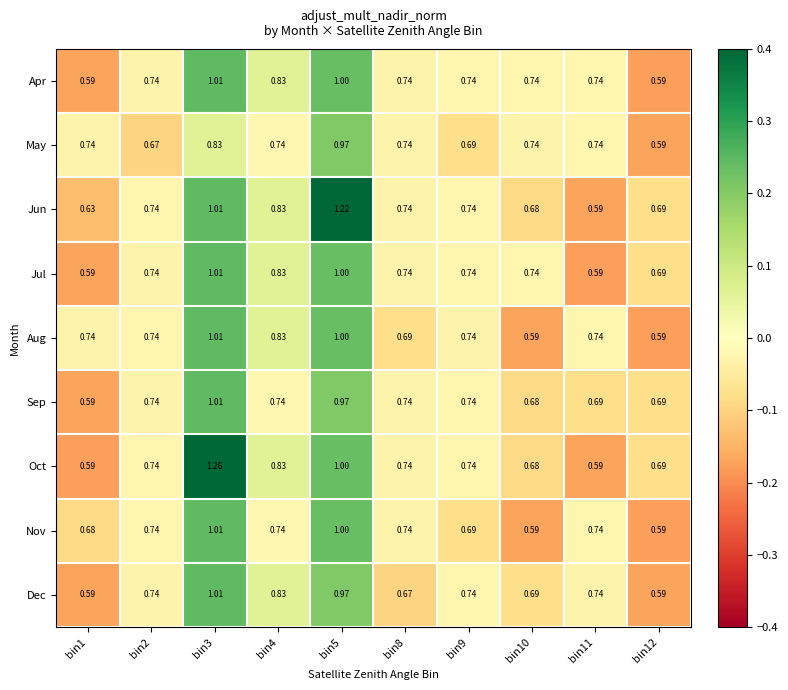

Is the value of Aug at bin10 greater than the value of Jul at bin5?

No